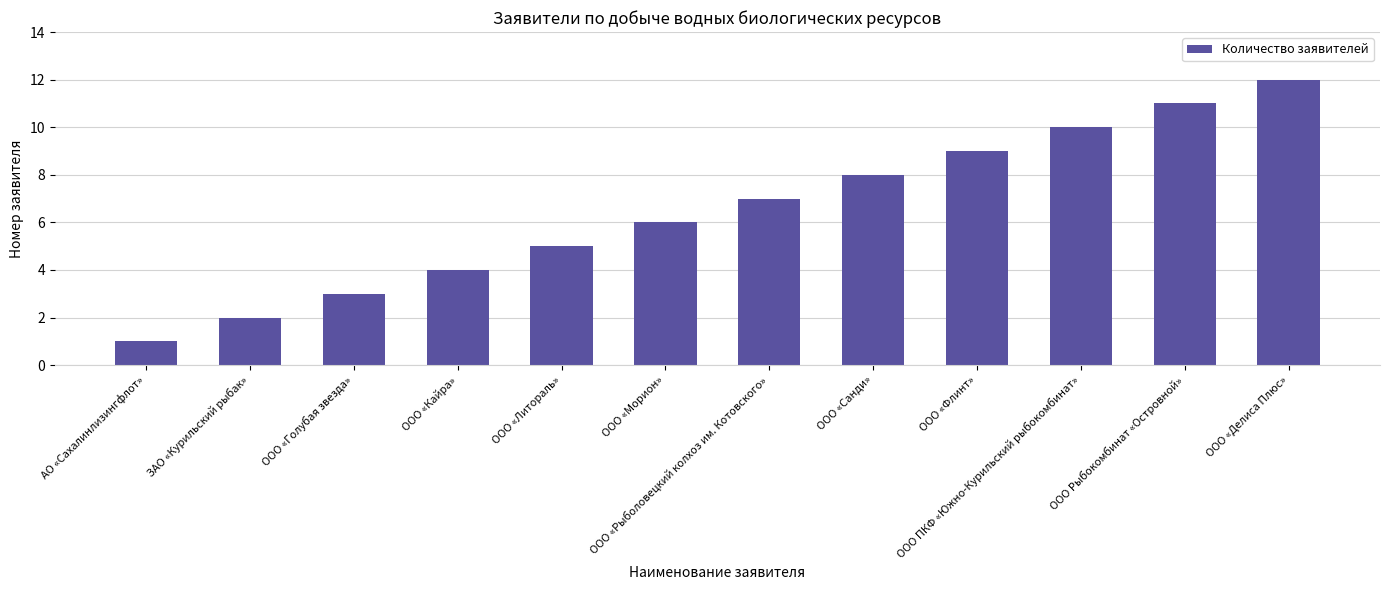

How many series are shown in this chart?

1